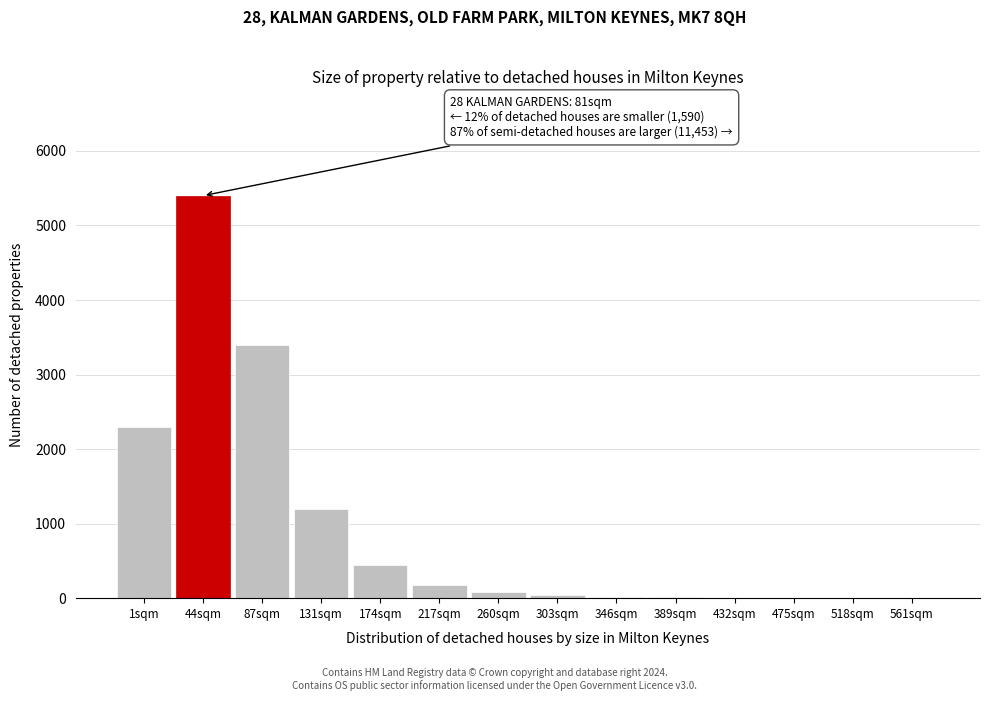

Which label corresponds to the largest value in the chart?

44sqm